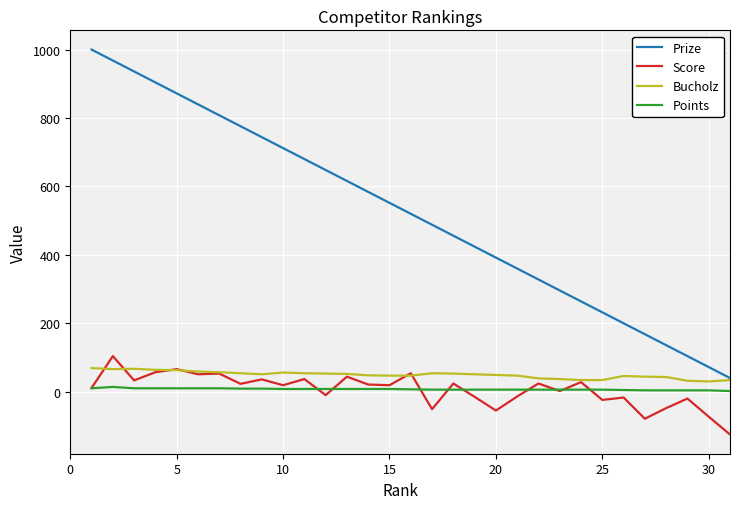

What is the maximum value shown in the chart?

1000